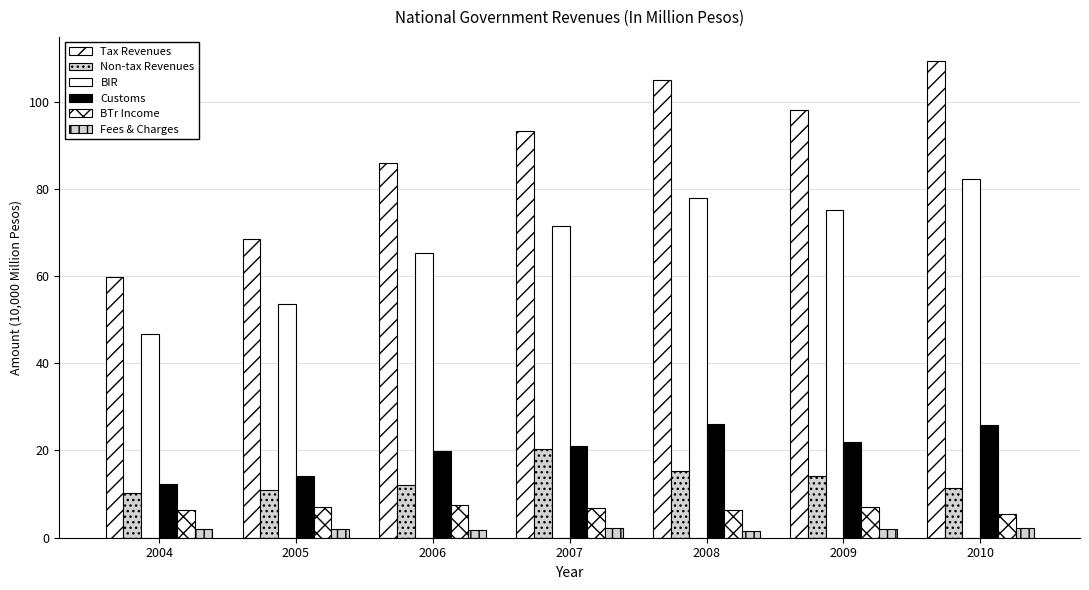

What is the difference between the second highest and minimum values in the Non-tax Revenues series?

5.2